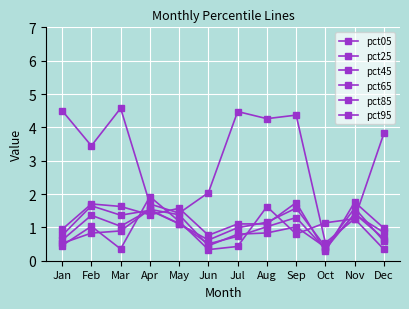

How many data points does each series have?

12